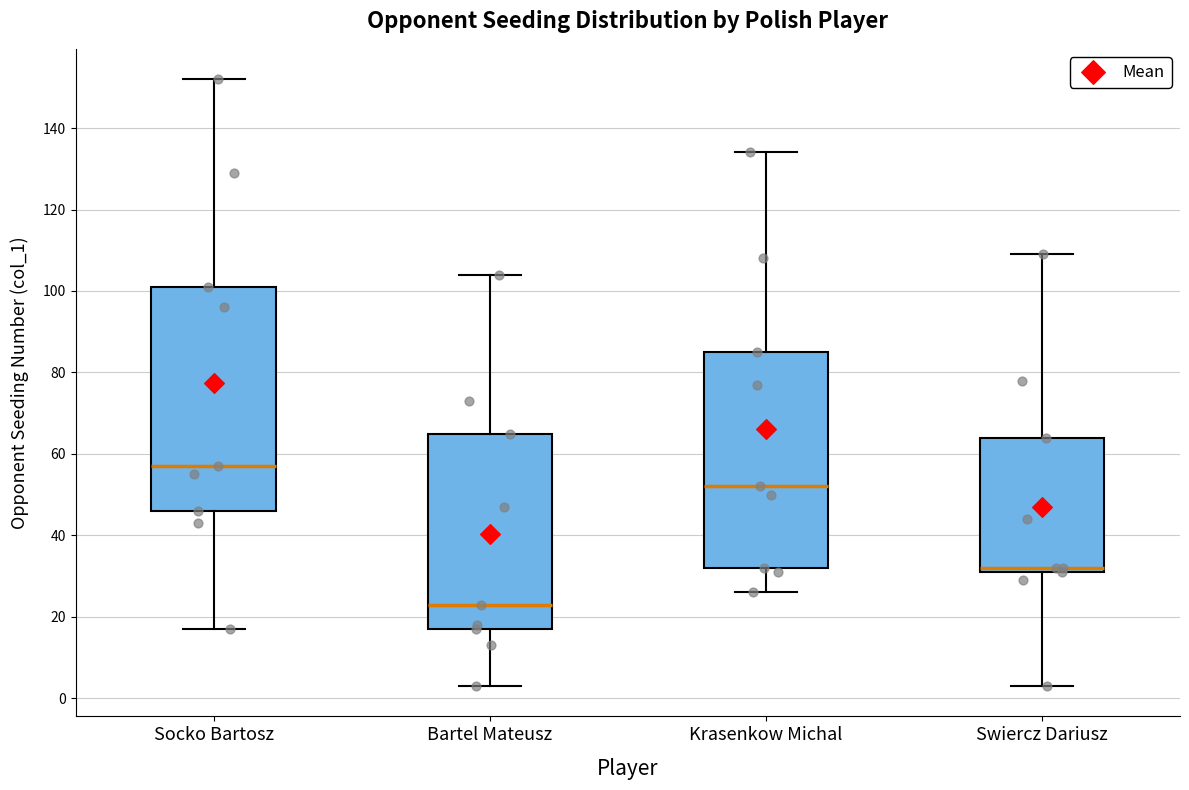

Comparing the boxes themselves (not the whiskers), which one is the tallest?

Socko Bartosz